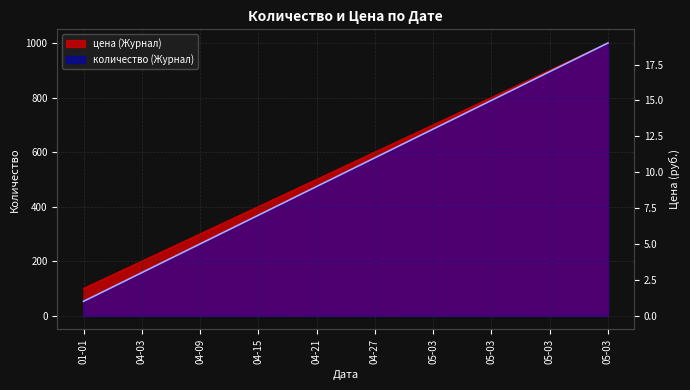

Reading left to right, extract all data points from this chart.

количество (Журнал): 100	200	300	400	500	600	700	800	900	1000
цена (Журнал): 1	3	5	7	9	11	13	15	17	19